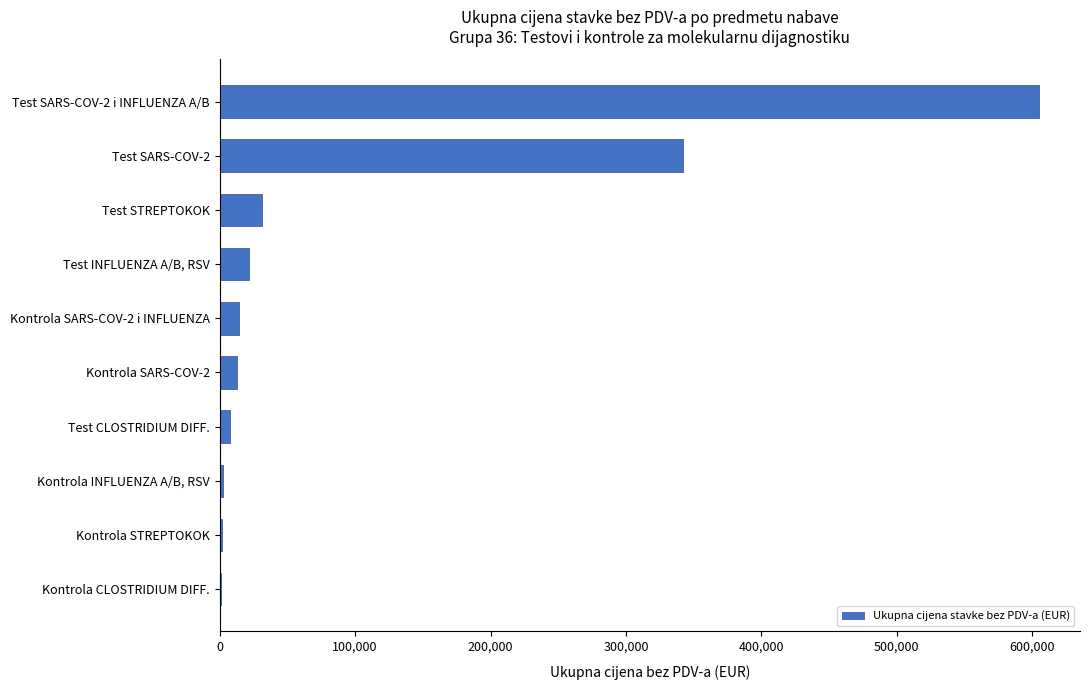

Which category has the highest value across all series?

Test SARS-COV-2 i INFLUENZA A/B